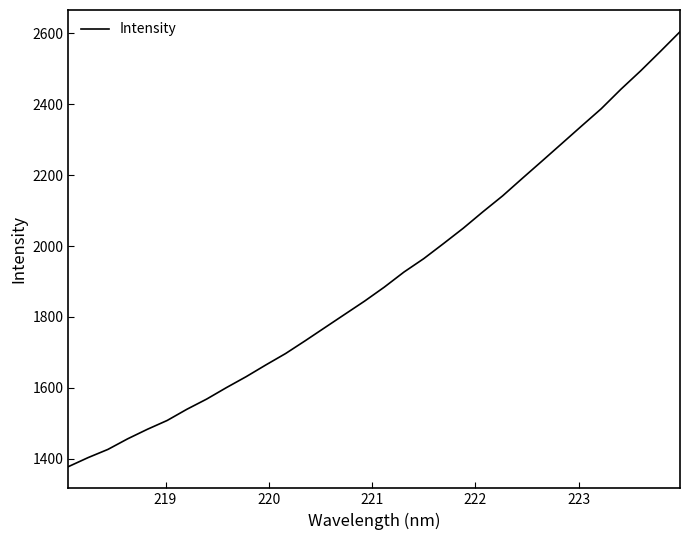

What is the smallest value displayed?

1377.7